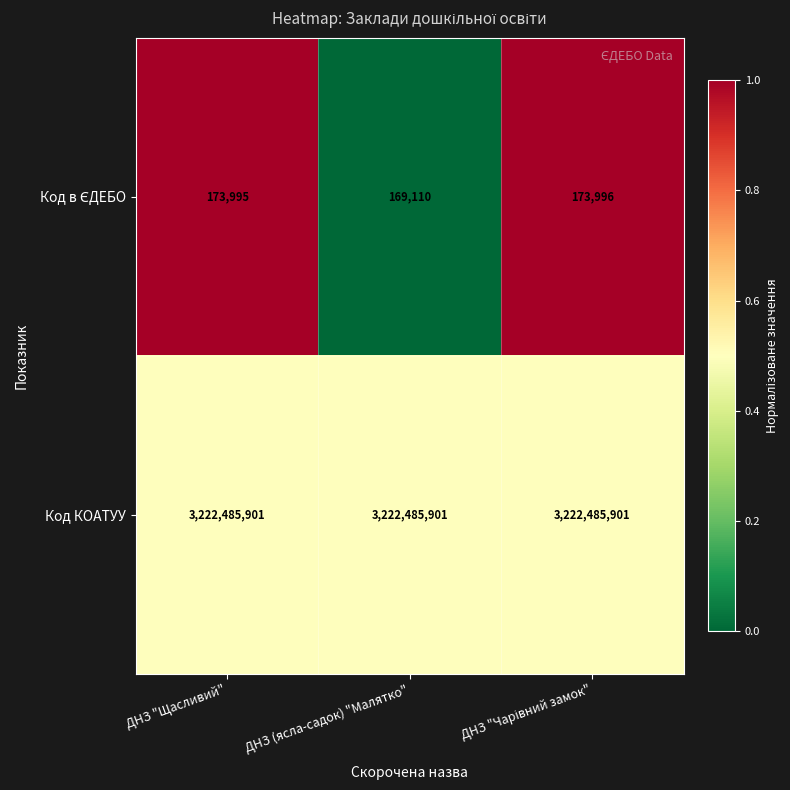

What is the greatest value displayed?

3222485901